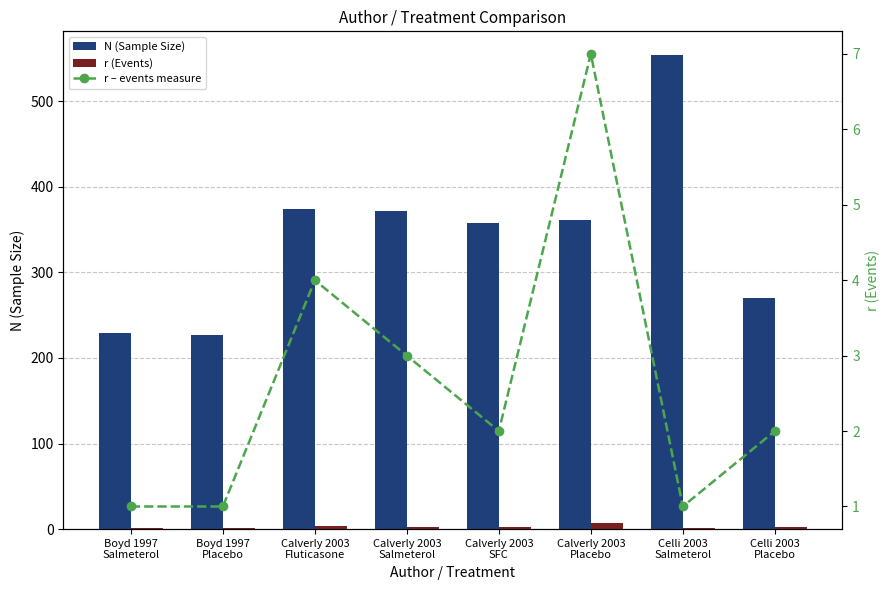

What is the label of the 8th bar from the left?

Celli 2003
Placebo